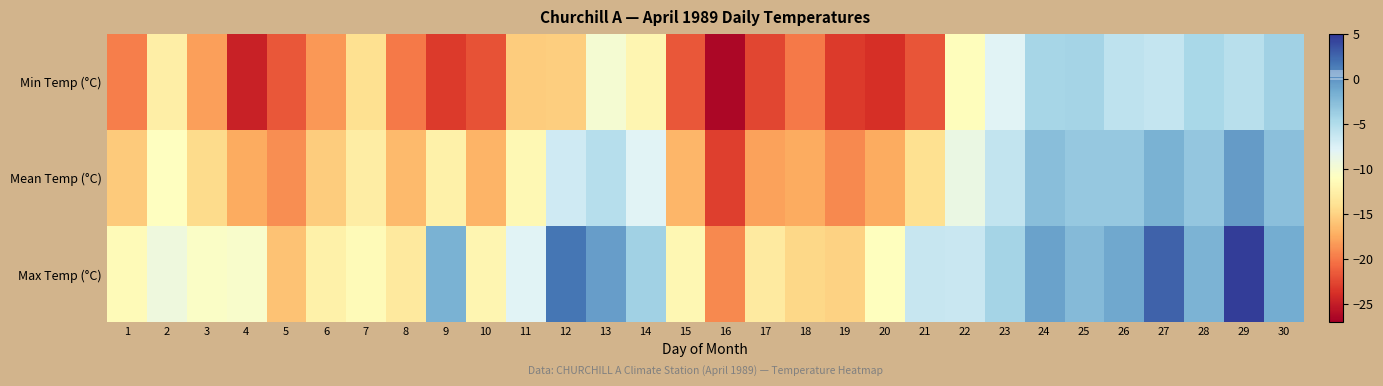

How many categories are shown in the chart?

30